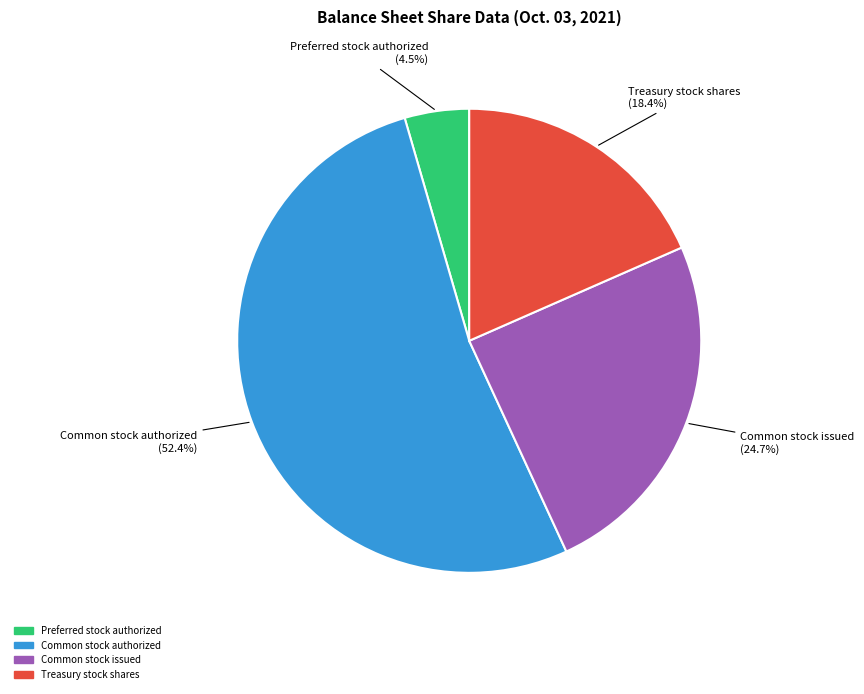

Is there a majority slice in this chart?

Yes